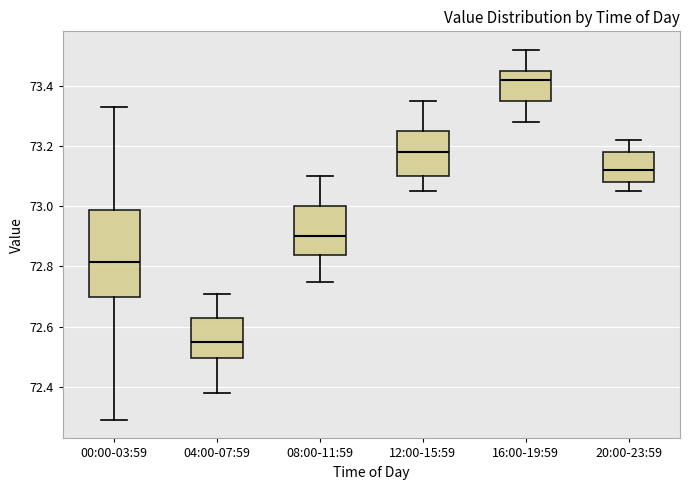

Which box has the highest median line?

16:00-19:59